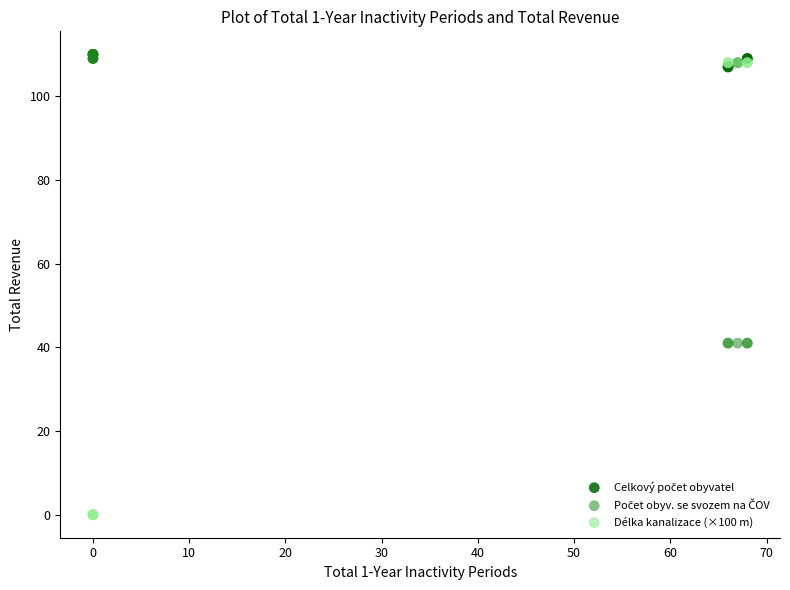

Which series reaches the minimum Y coordinate?

Délka kanalizace (×100 m)